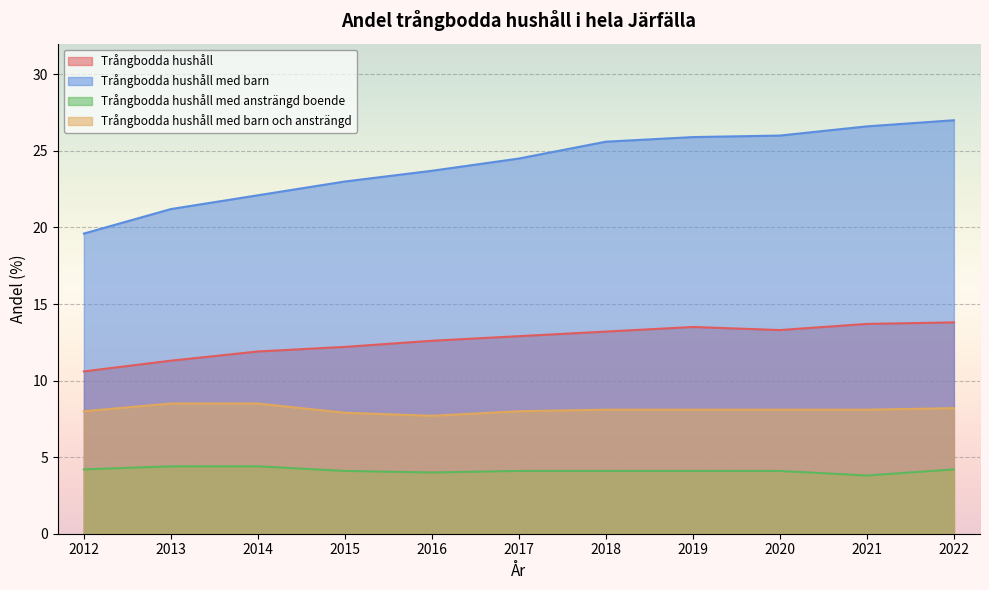

What is the sum of the Trångbodda hushåll med barn och ansträngd values at 2016 and 2015?

15.6